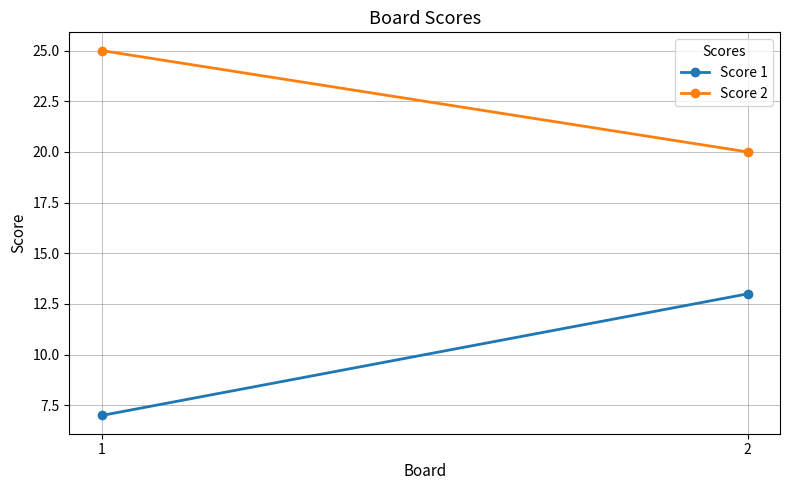

List the labels in order of Score 1 value, largest first.

2, 1